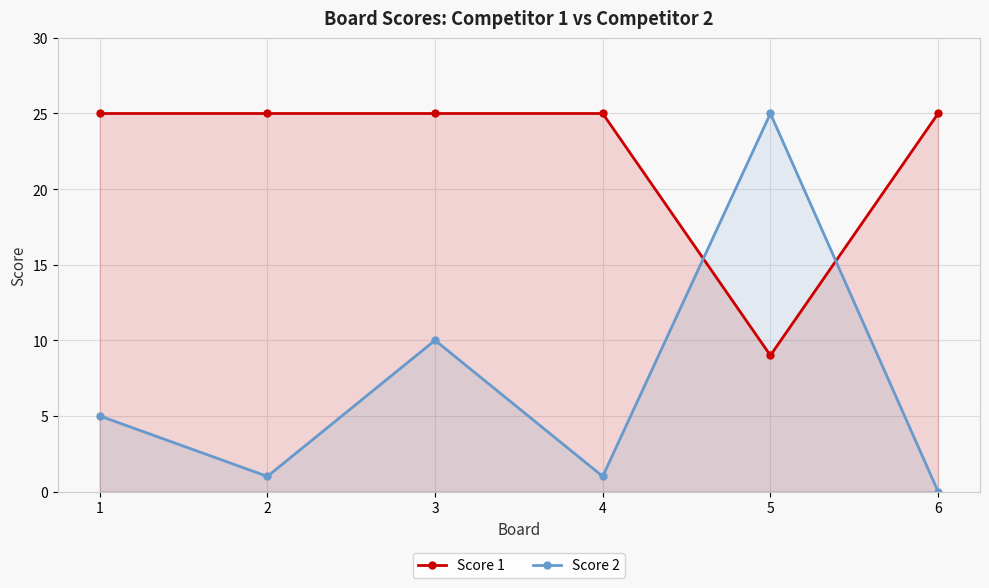

Is the value of Score 2 at 1 greater than the value of Score 1 at 5?

No